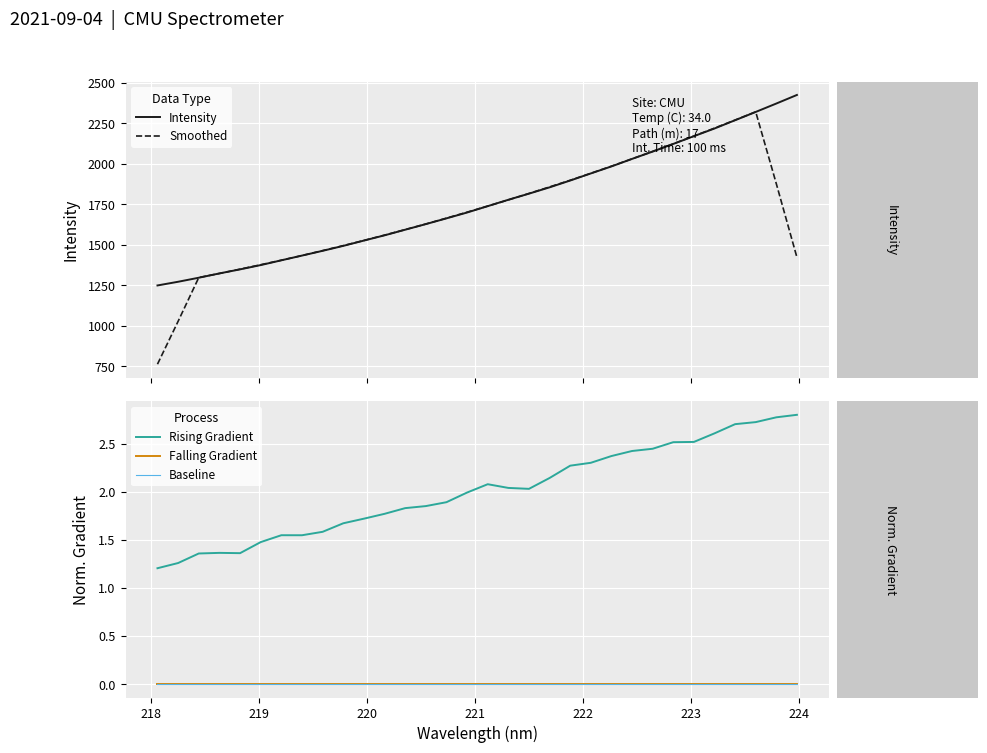

Is this an area chart (filled region under the line)?

No